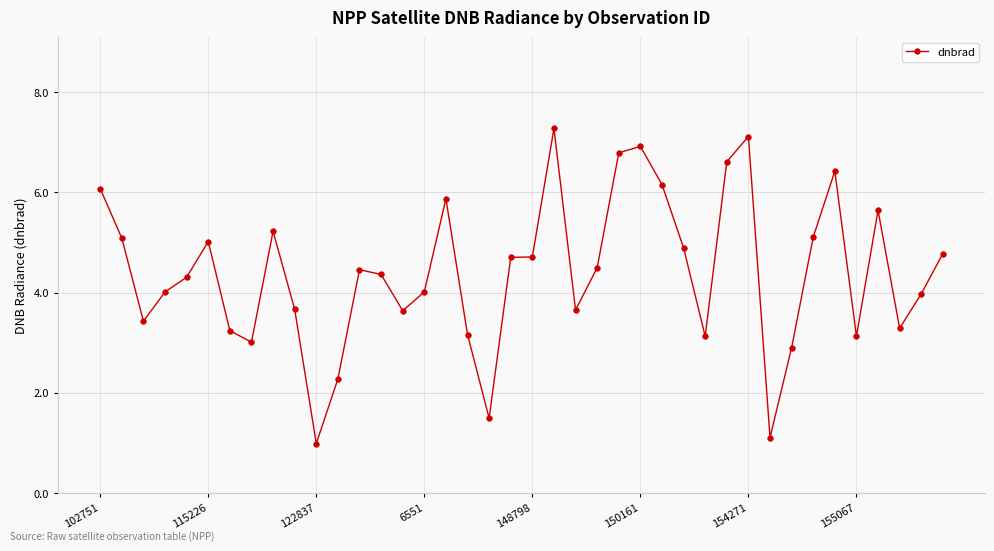

True or false: the data has more than 1 interior local peaks.

True